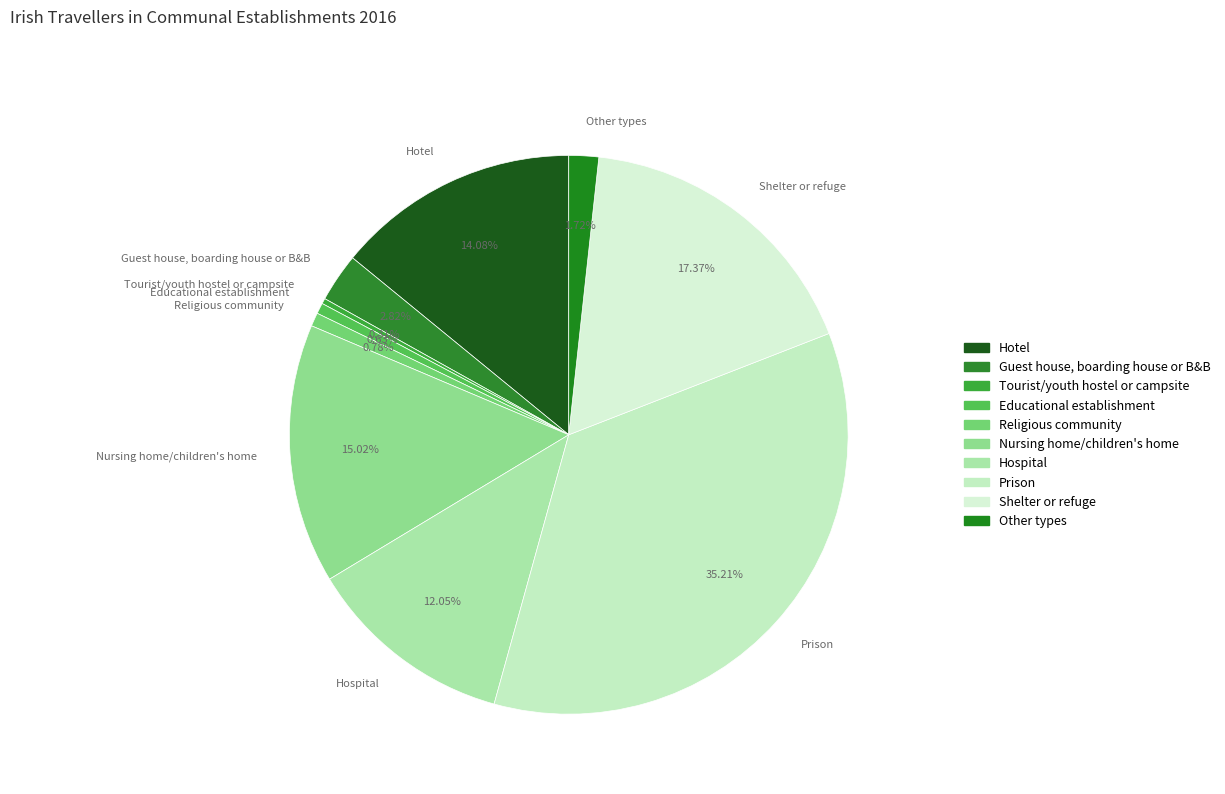

Which has a higher value, Prison or Educational establishment?

Prison